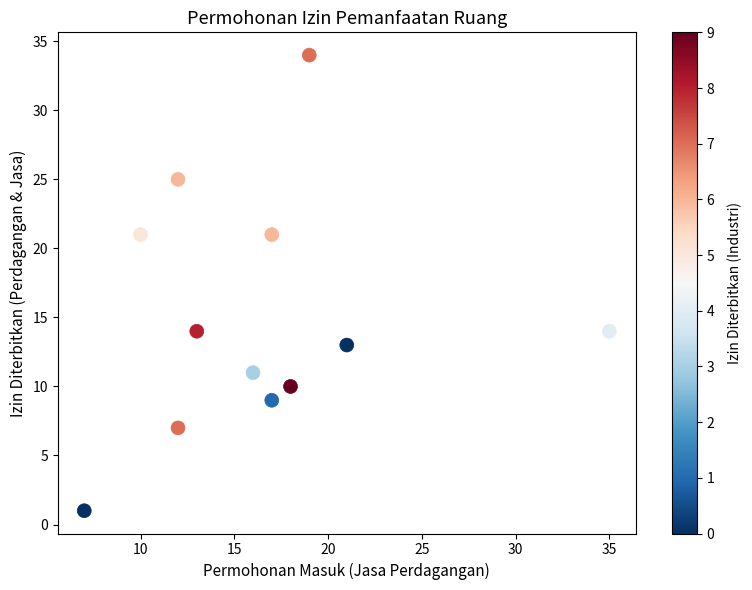

What is the average X value?

16